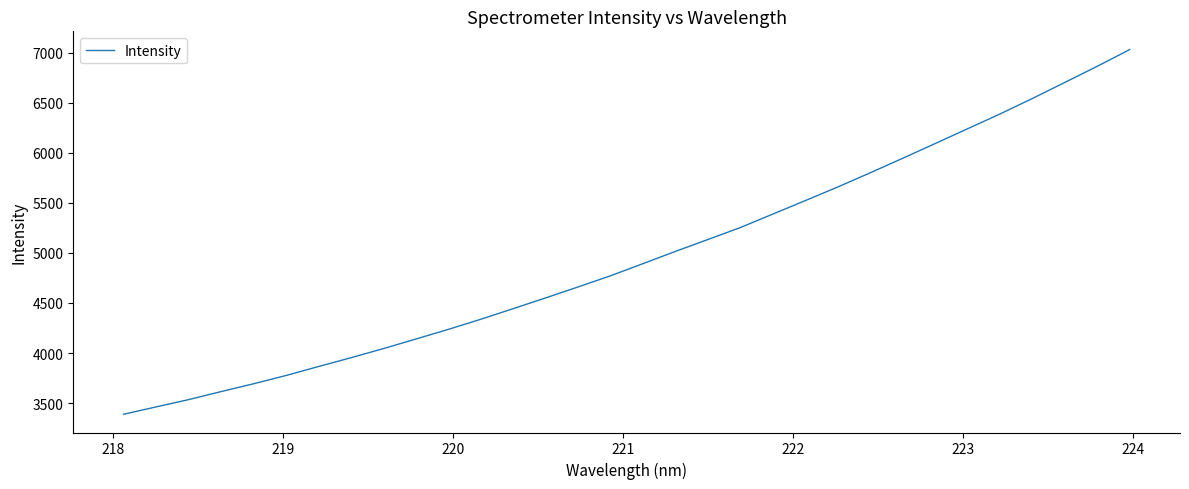

What is the smallest value displayed?

3388.3